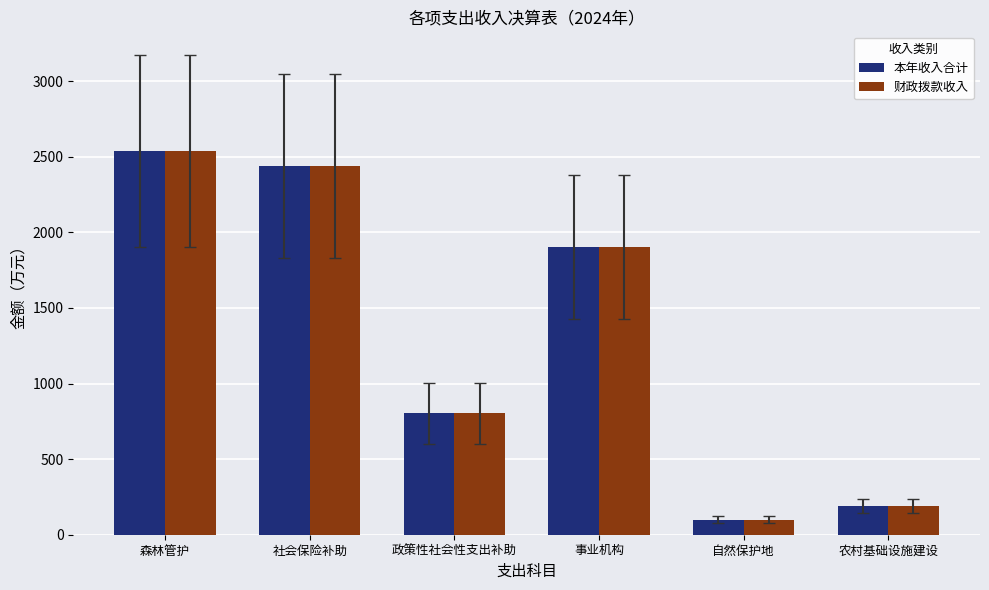

Are the bars horizontal?

No